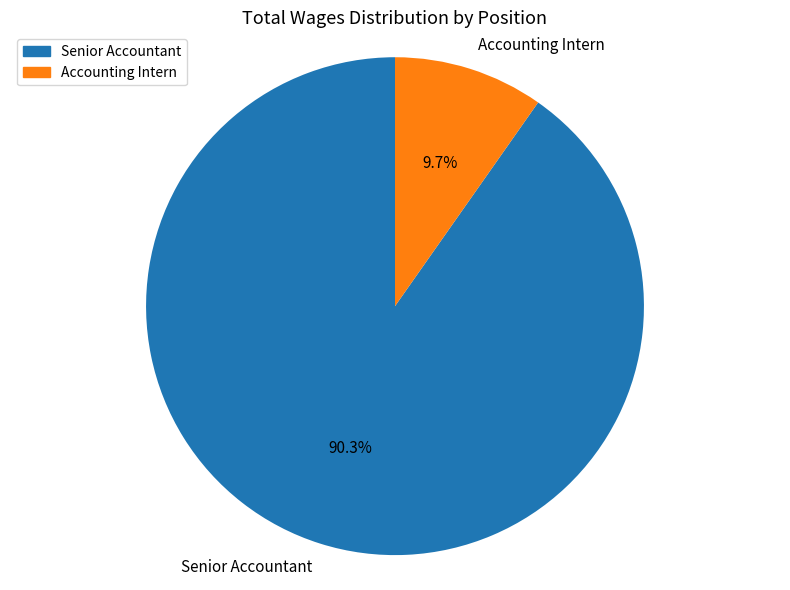

Does any single category account for the majority?

Yes